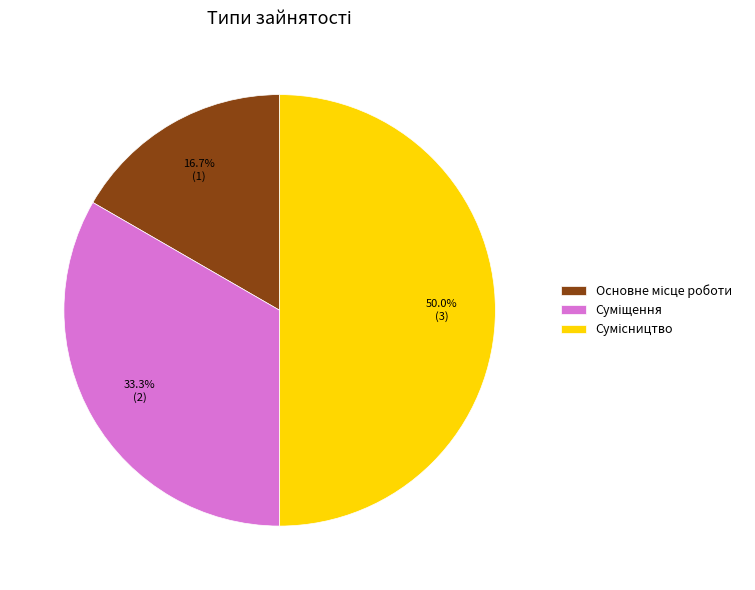

What percentage is NOT represented by Основне місце роботи?

83.3%